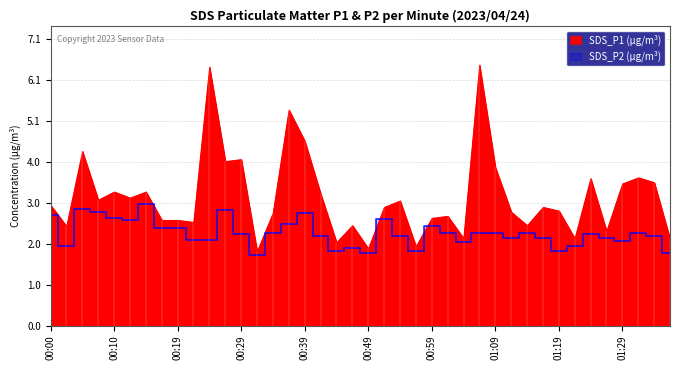

Where is the first local minimum?

00:02